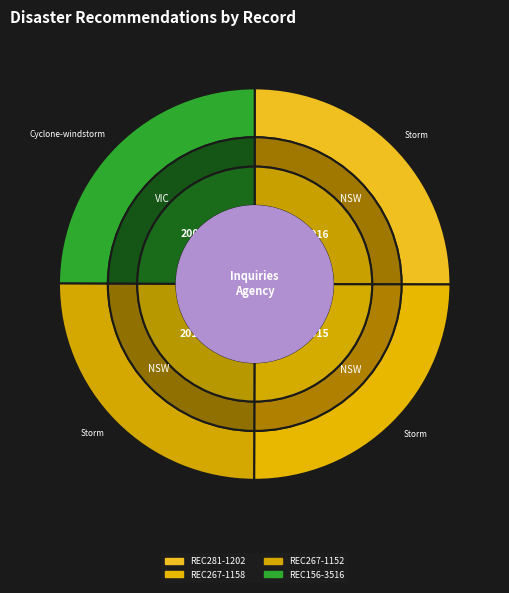

Rank the categories by value from lowest to highest.

REC156-3516, REC267-1158, REC267-1152, REC281-1202